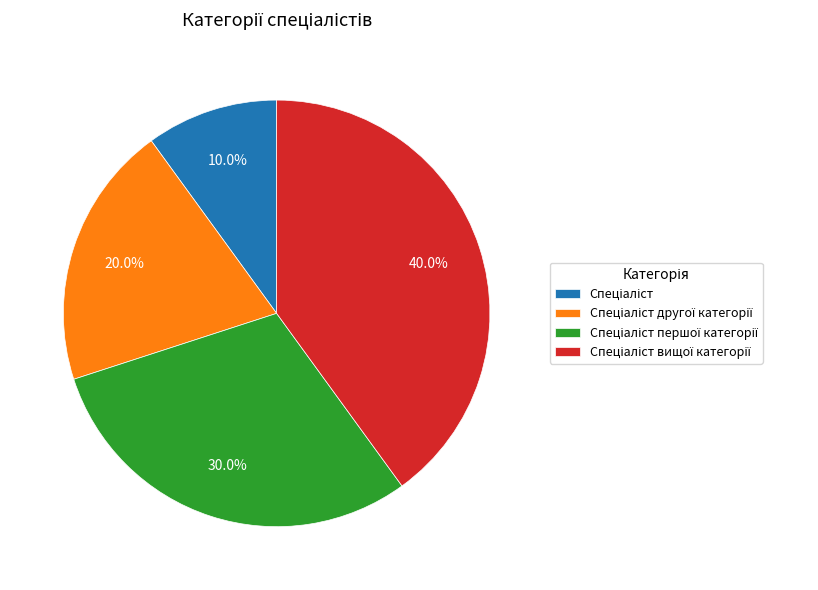

Does any single category account for the majority?

No